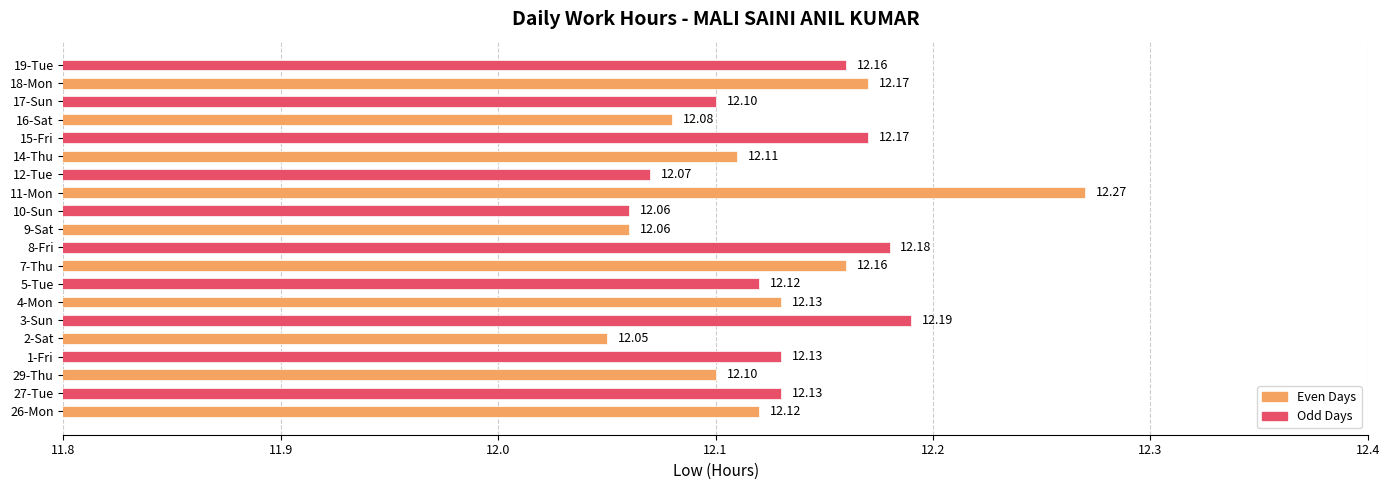

How many bars are there in total?

20